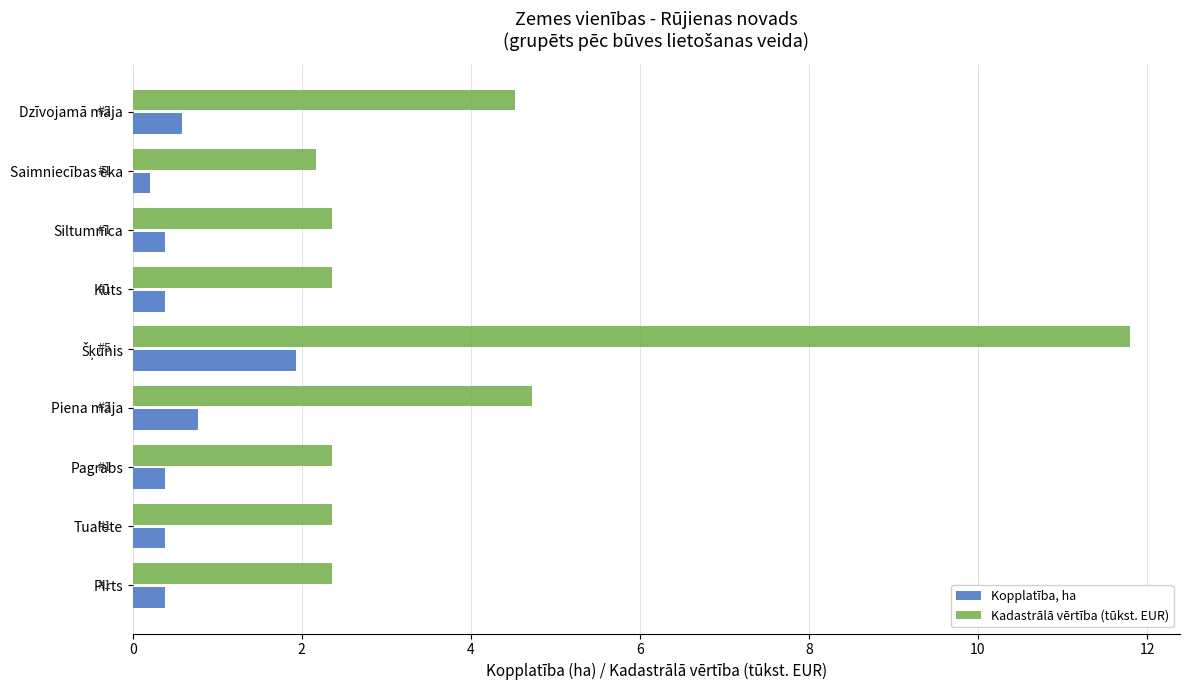

Is it true that Kopplatība, ha equals 0.4 at Siltumnīca?

True